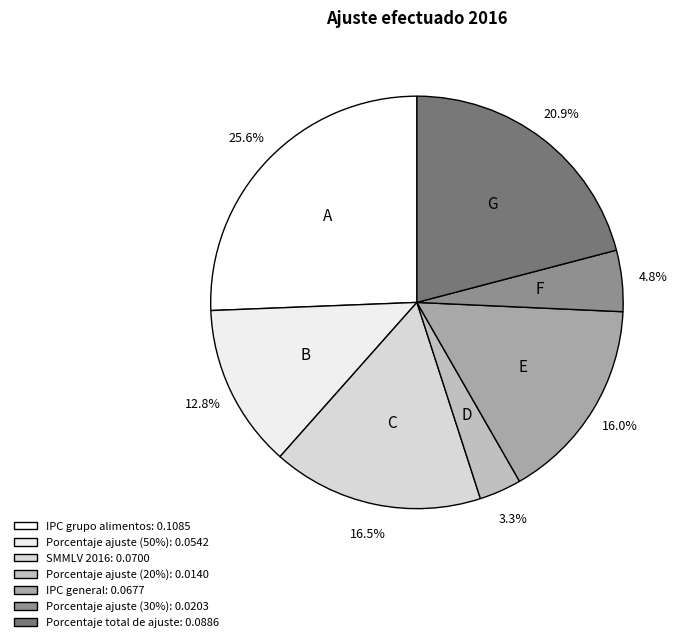

To the nearest percent, what is the difference between the IPC grupo alimentos and Porcentaje total de ajuste slice percentages?

5%